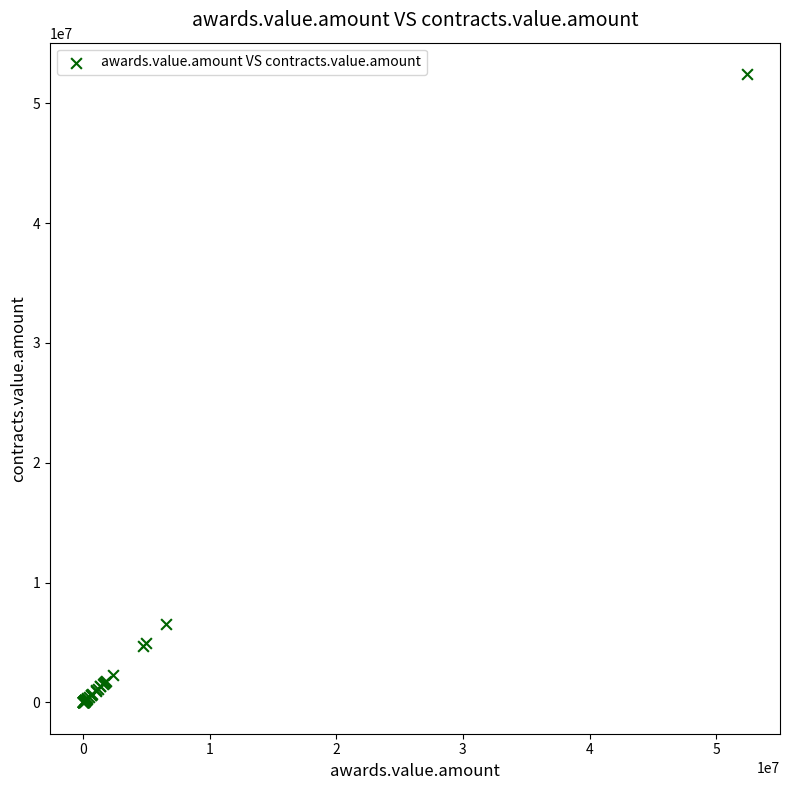

What Y value in the scatter plot is closest to 26217131?

6568869.0